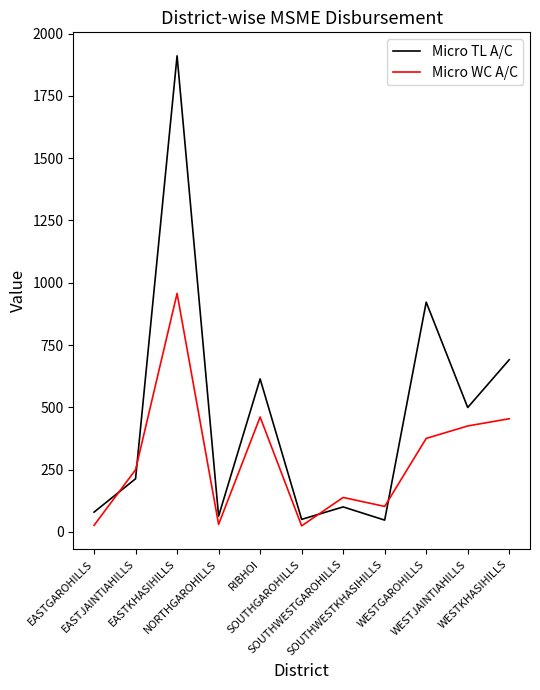

What is the difference between the maximum and second lowest values in the Micro TL A/C series?

1861